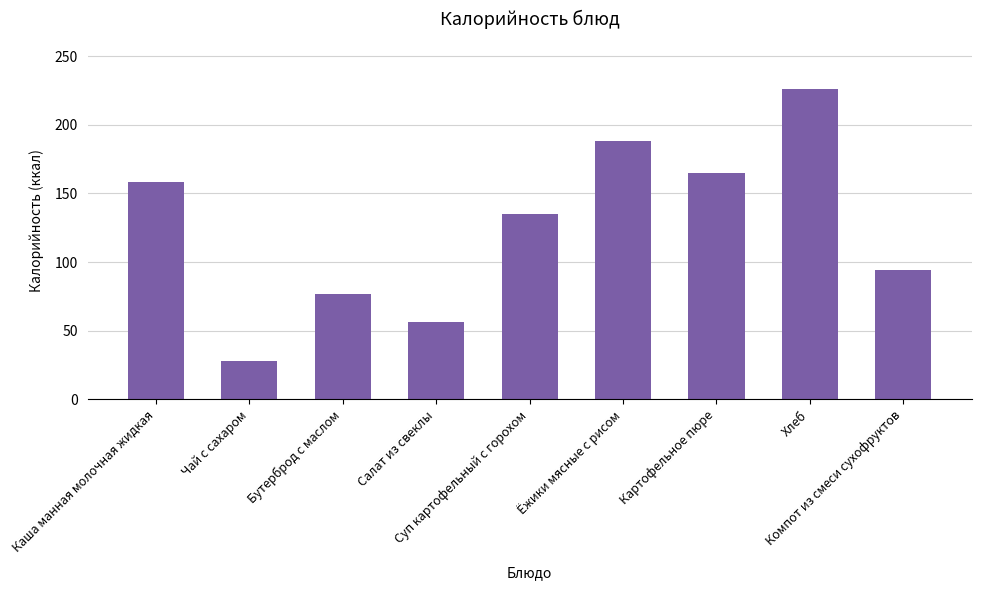

What is the sum of the values at Салат из свеклы and Каша манная молочная жидкая?

215.0